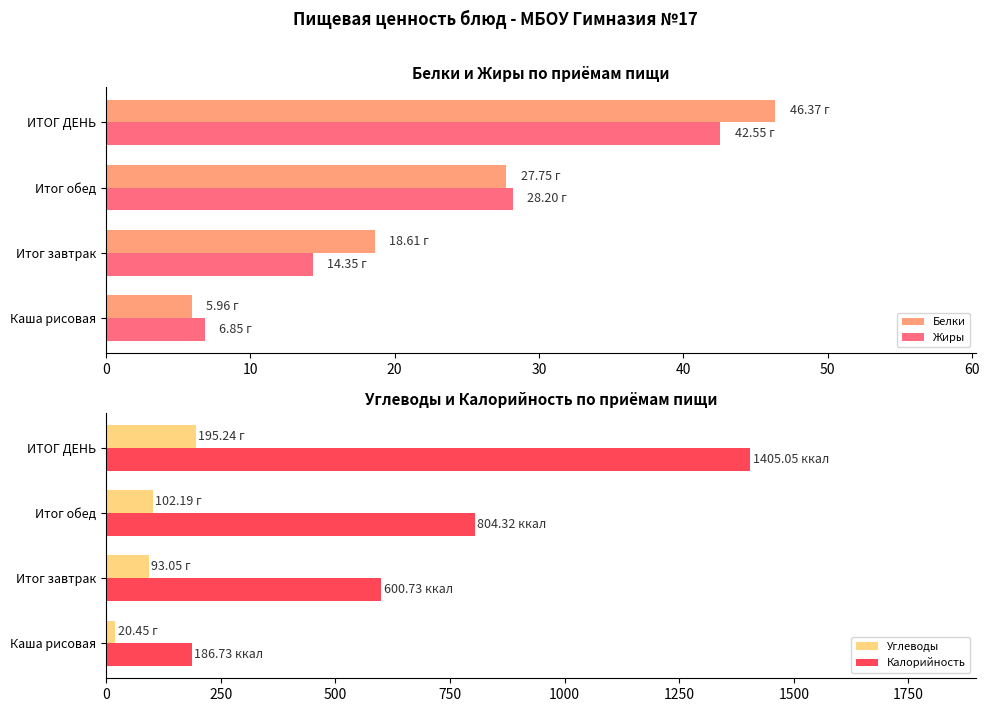

What is the highest value of the Углеводы series?

195.2